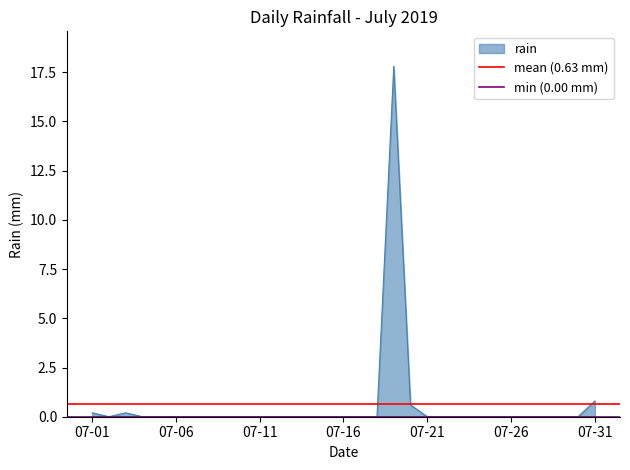

The rain series shows 0.2 at 07-01. True or false?

True